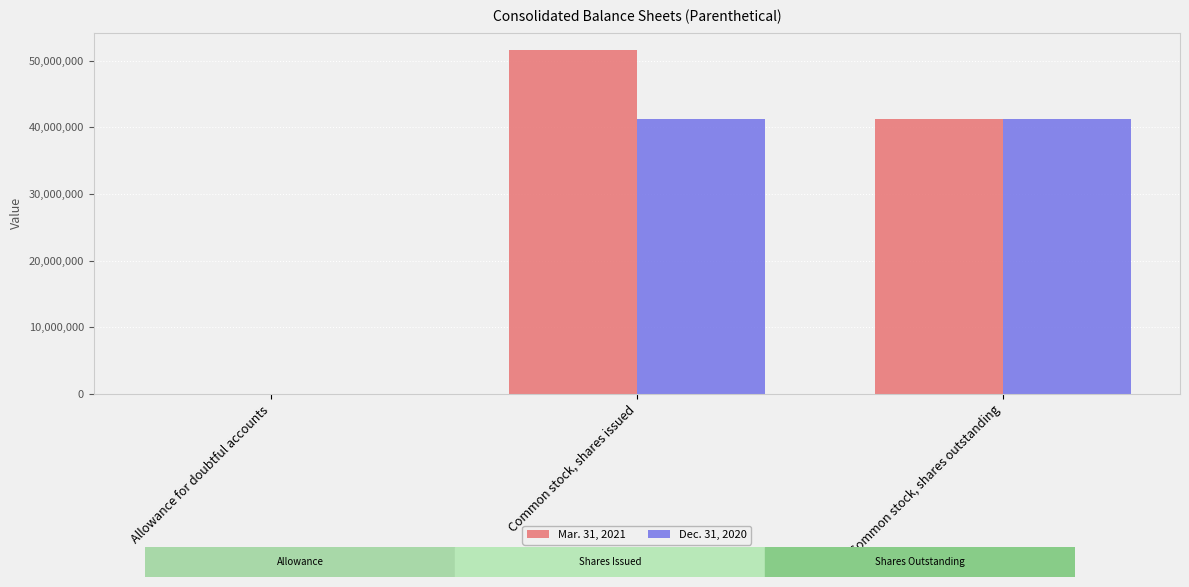

Which category has the highest value across all series?

Common stock, shares issued